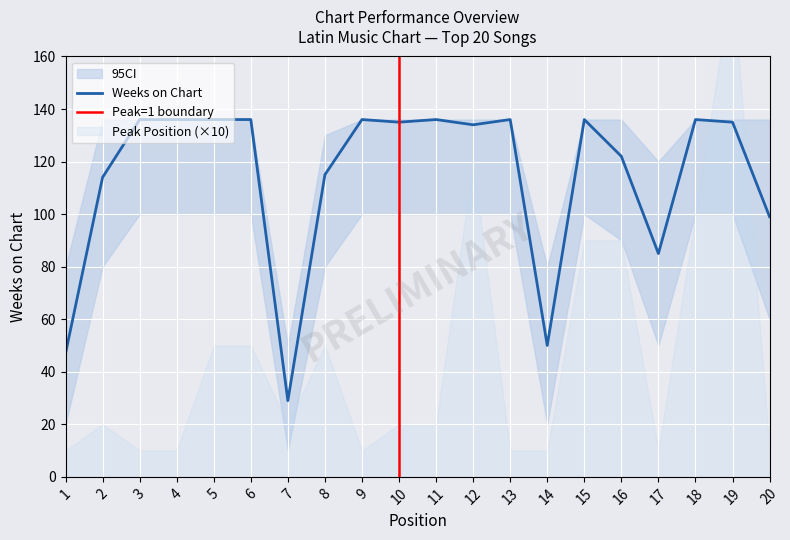

True or false: Weeks_CI_high and Weeks on Chart cross at least once.

False